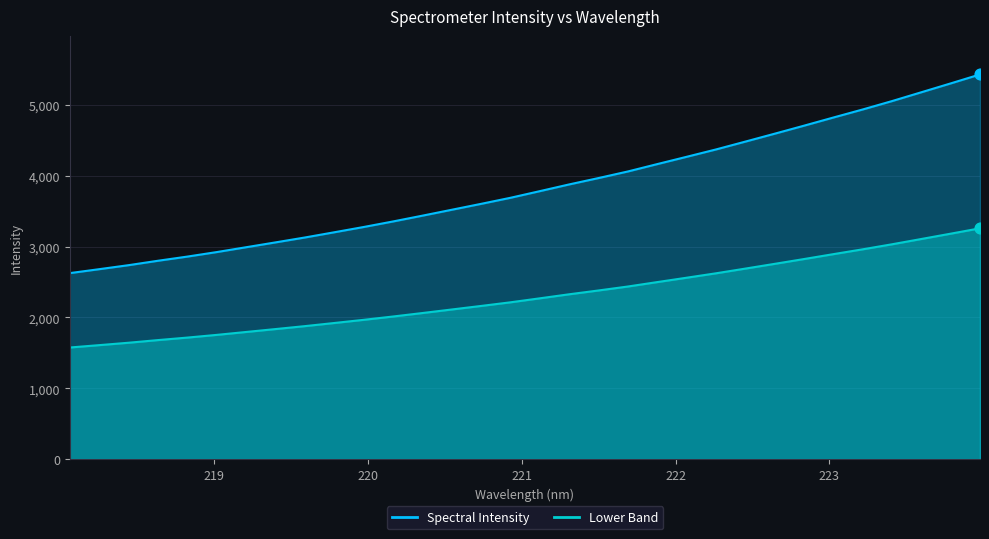

Which has a higher value, 222.8355 or 220.1623?

222.8355